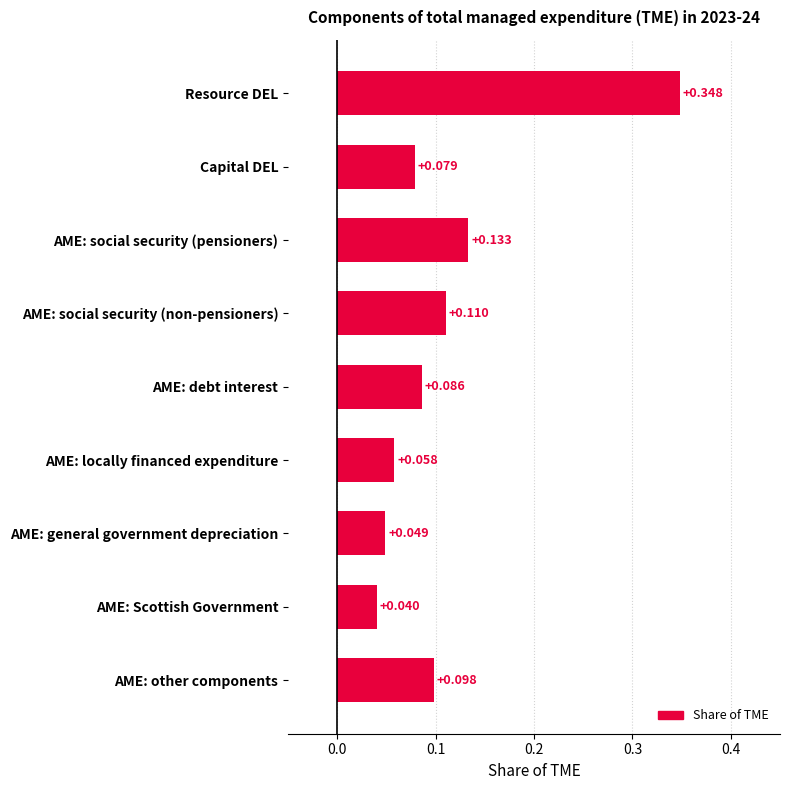

List the labels in order of value, smallest first.

AME: Scottish Government, AME: general government depreciation, AME: locally financed expenditure, Capital DEL, AME: debt interest, AME: other components, AME: social security (non-pensioners), AME: social security (pensioners), Resource DEL